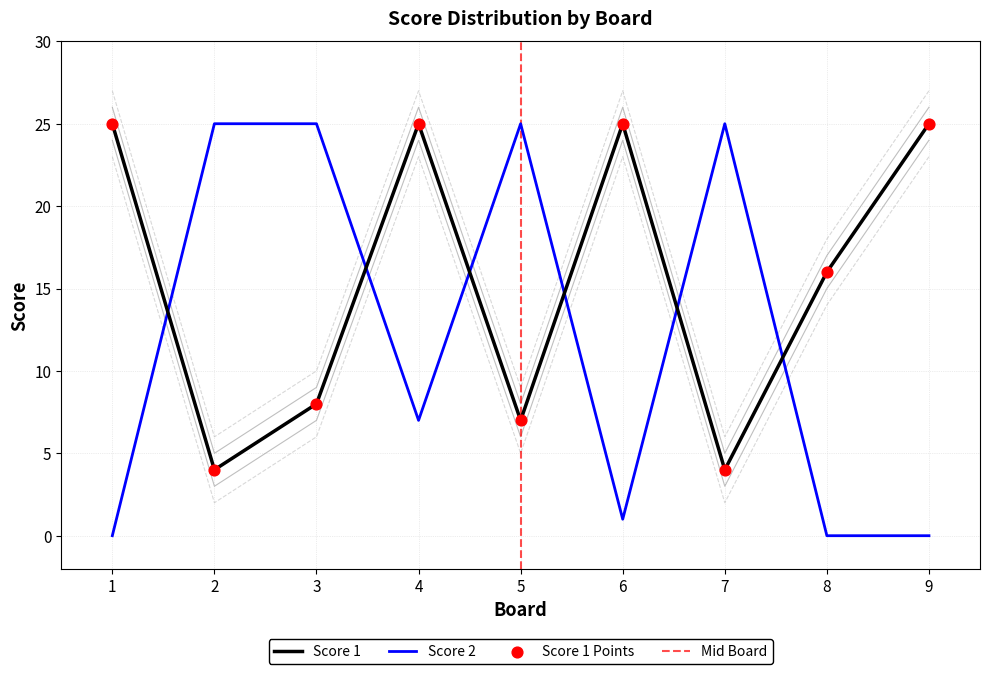

What is the total value across all series at 2?

30